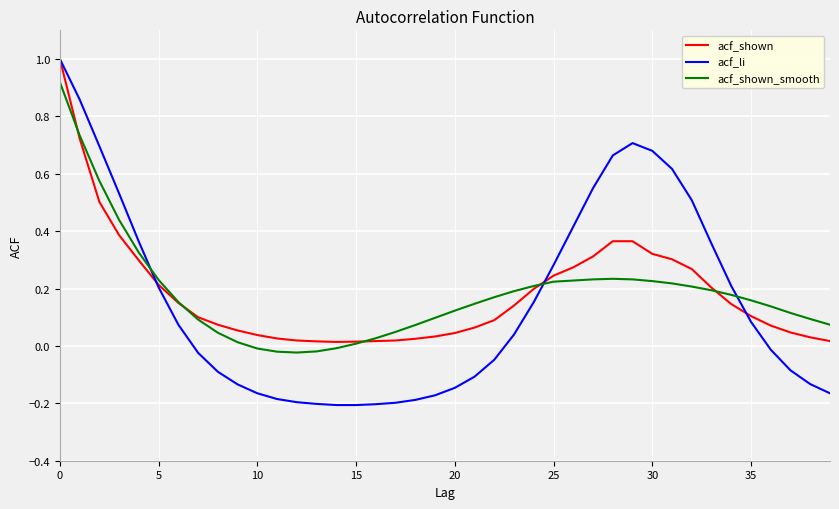

Which series has the largest range (max minus min)?

acf_li